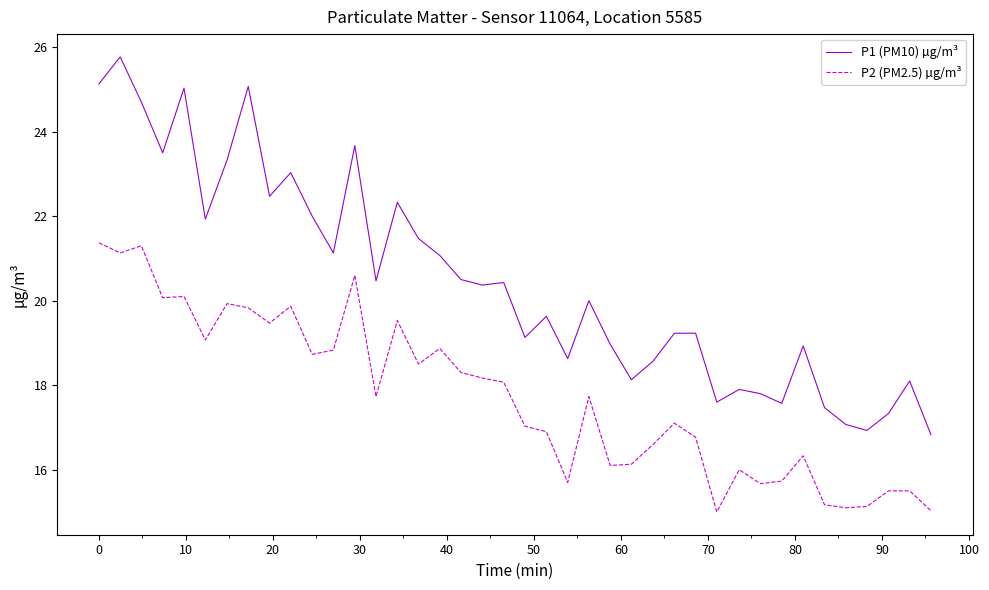

Rank the series by their average value, from highest to lowest.

P1 (PM10) µg/m³, P2 (PM2.5) µg/m³